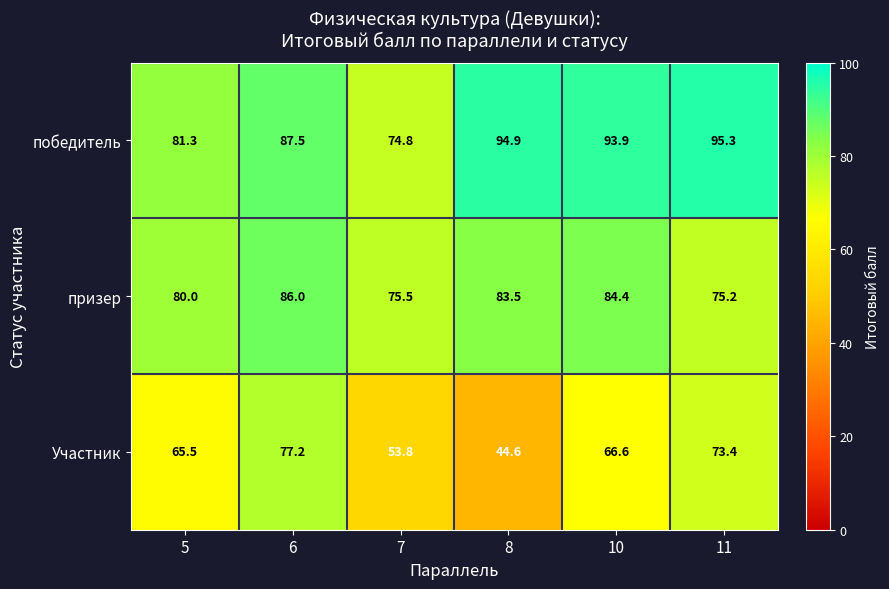

True or false: призер has a value of 75.2 at 11.

True